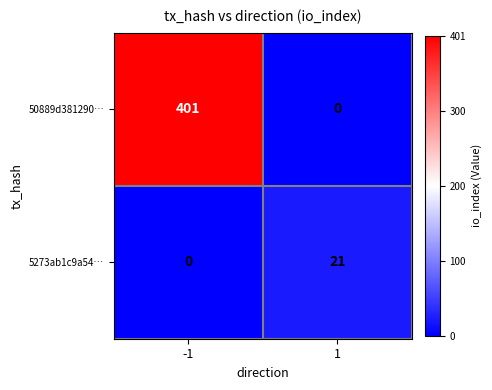

How many values in the 5273ab1c9a54… series are below 21?

1